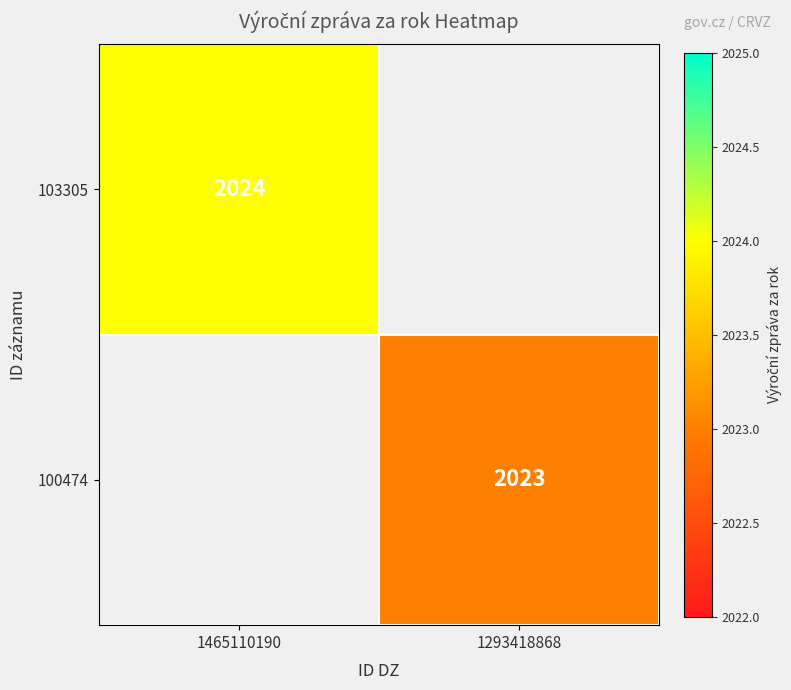

Is the value of 100474 at 1293418868 greater than the value of 103305 at 1465110190?

No